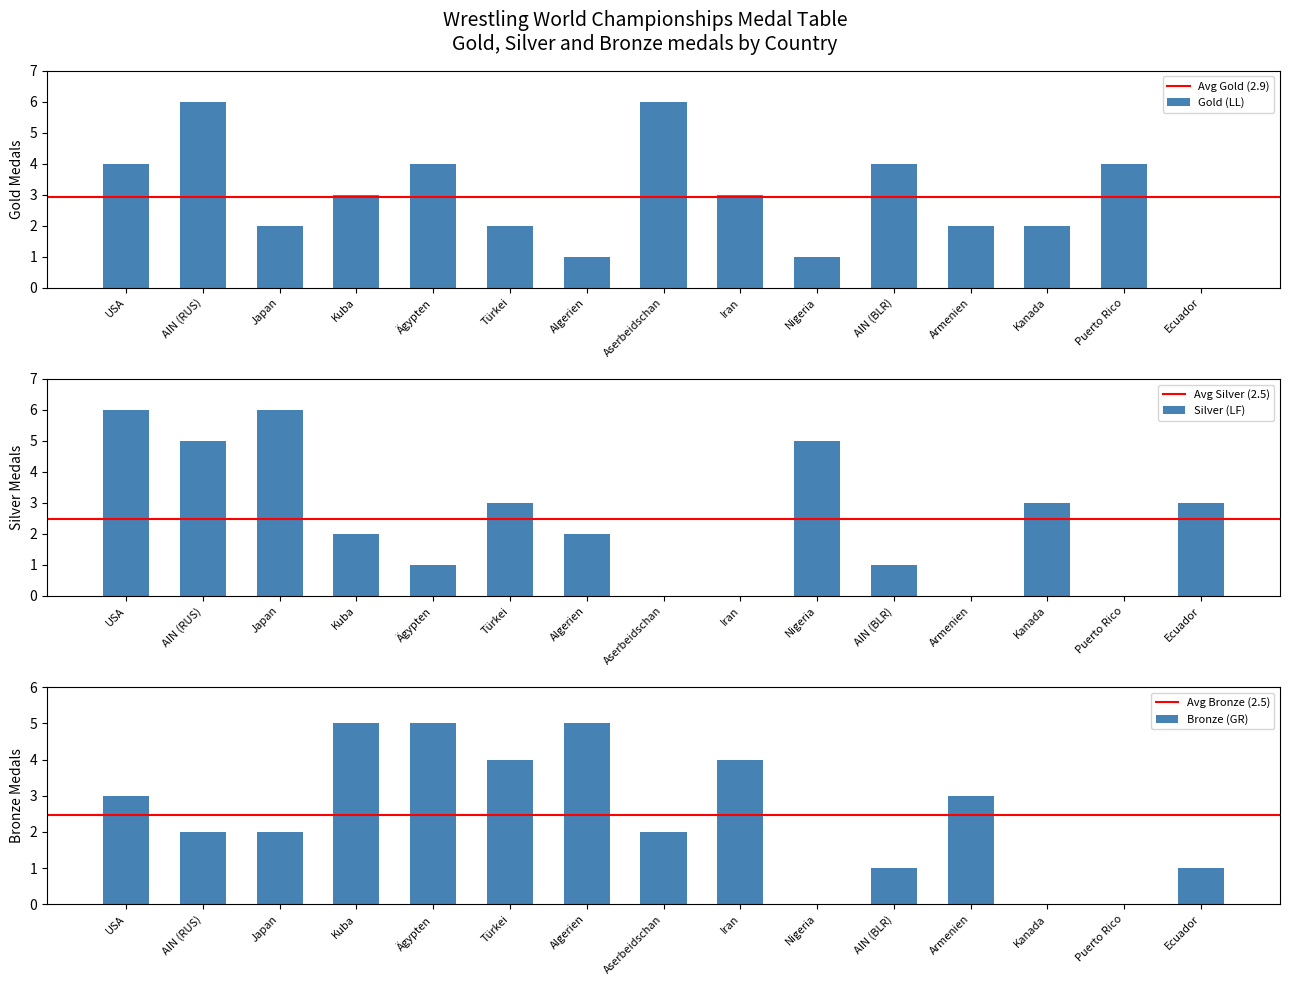

What is the label of the 14th bar from the left?

Puerto Rico